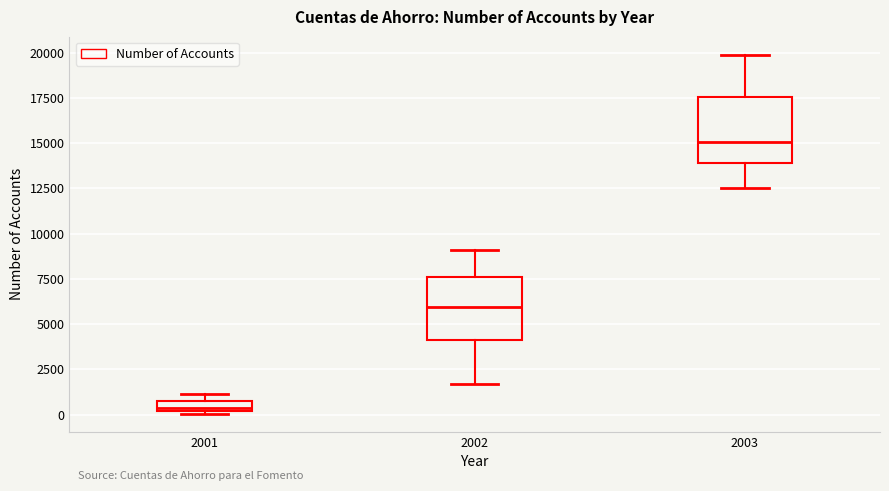

Where does the upper whisker of the box at x = 2002 end on the y-axis? The values are not printed on the chart, so give them approximately, as read against the axis.

9000